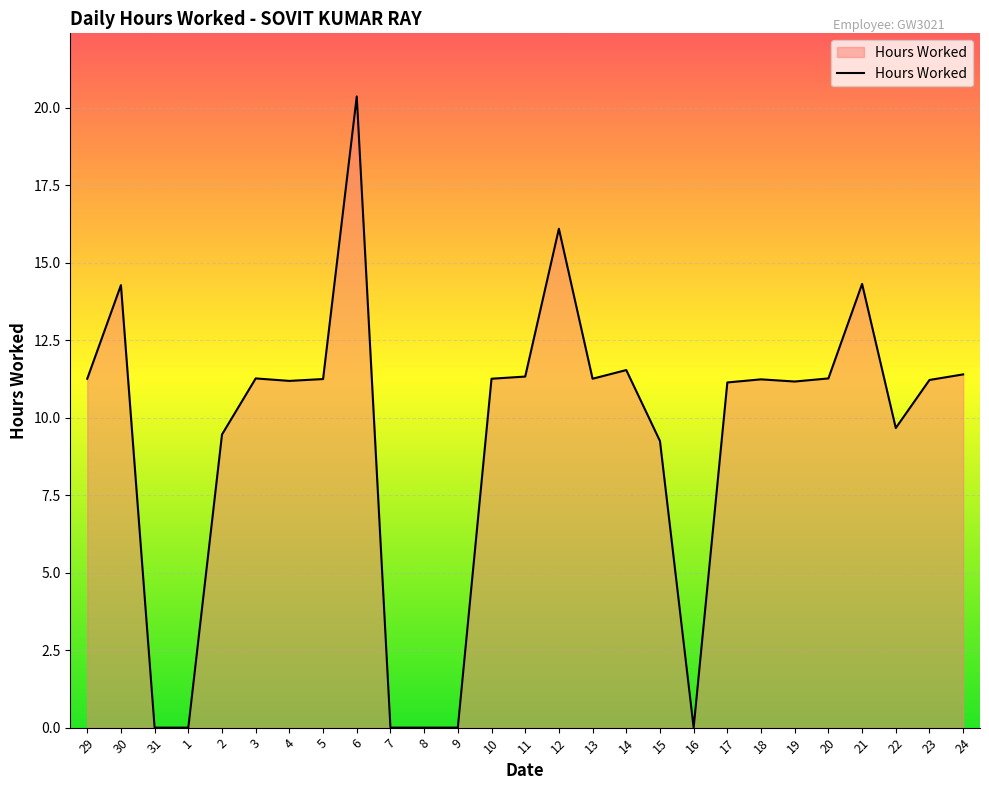

Where does the data first go above 11?

29